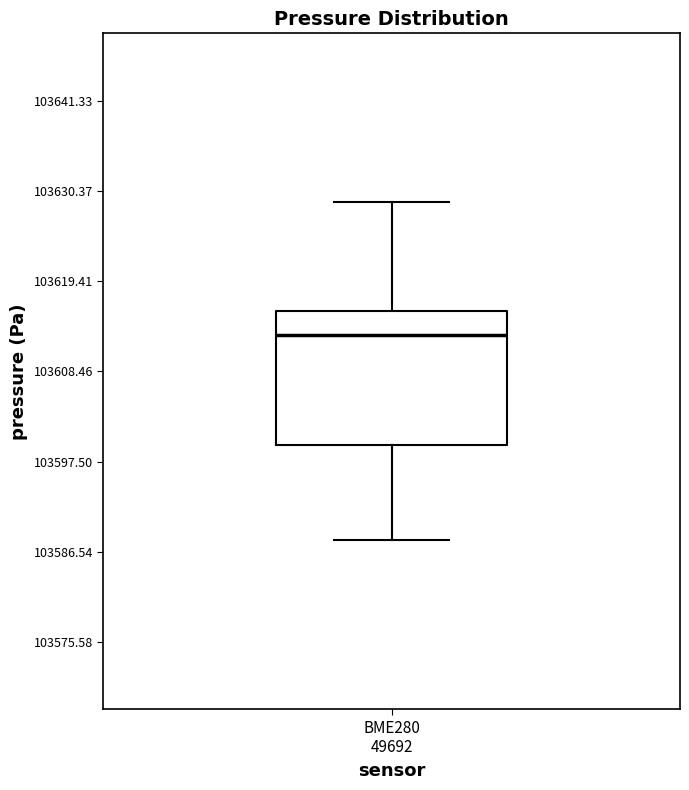

Read this box plot against the y-axis: the position of the median line, the range covered by the box, and the ends of both whiskers. The values are not printed on the chart, so give them approximately, as read against the axis.

median 103612, box 103600 to 103616, whiskers 103588 to 103630